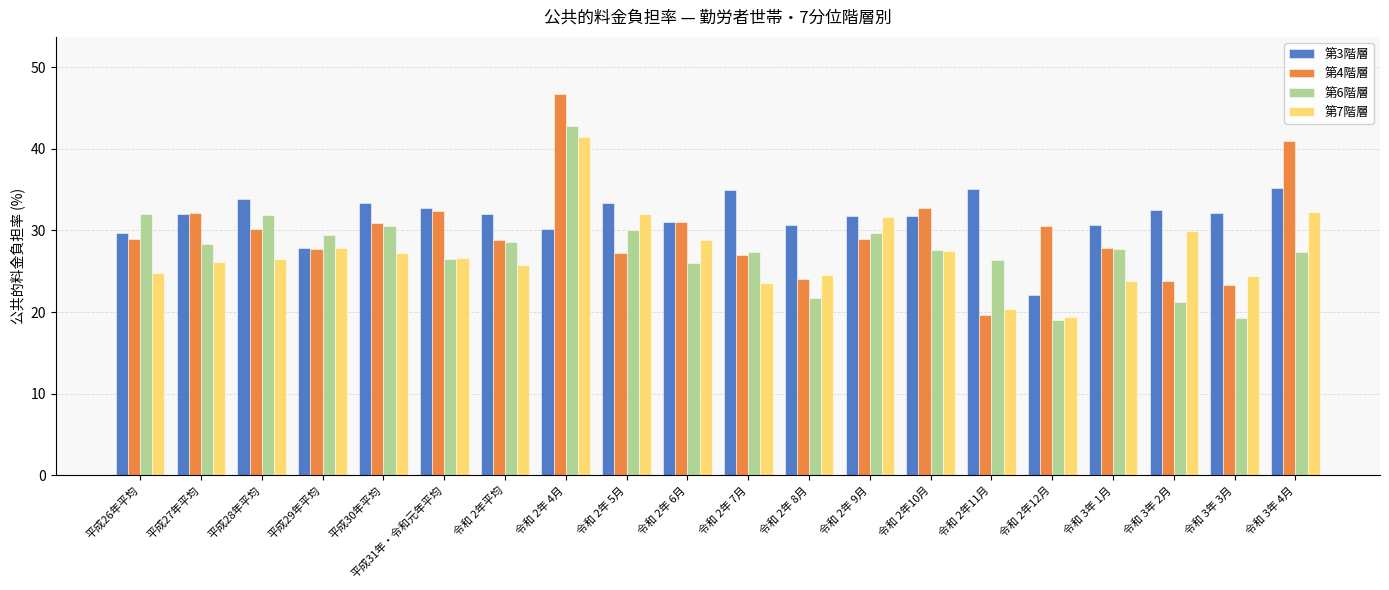

What is the total value across all series at 令和 3年 4月?

135.9